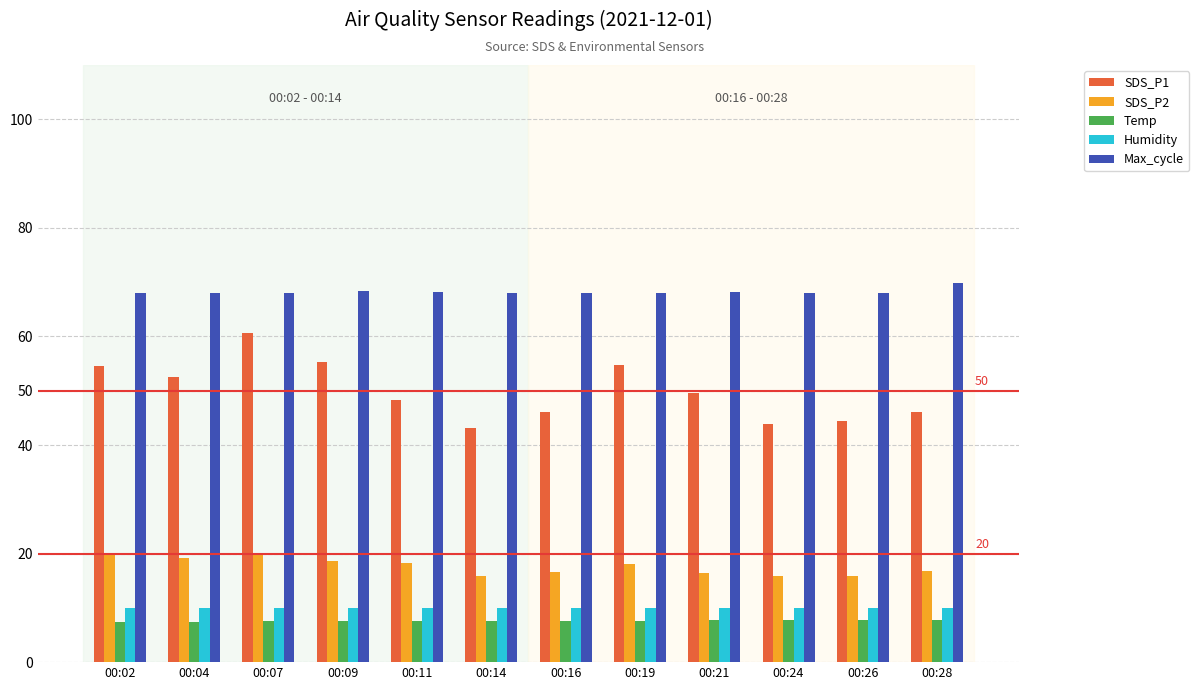

What is the value of the SDS_P1 bar at the 4th from the left?

55.2